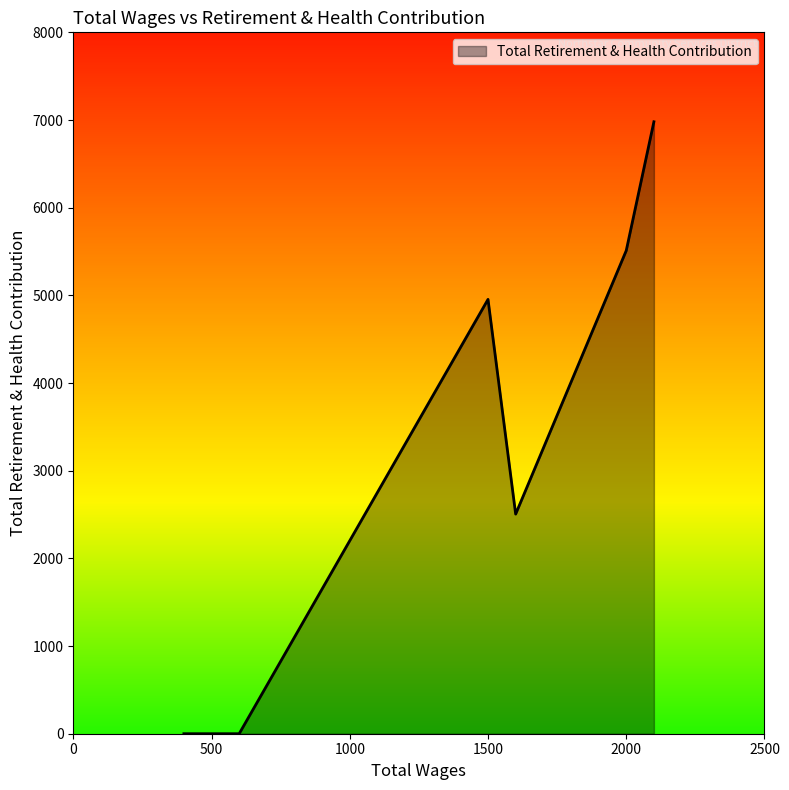

What is the average value?

3325